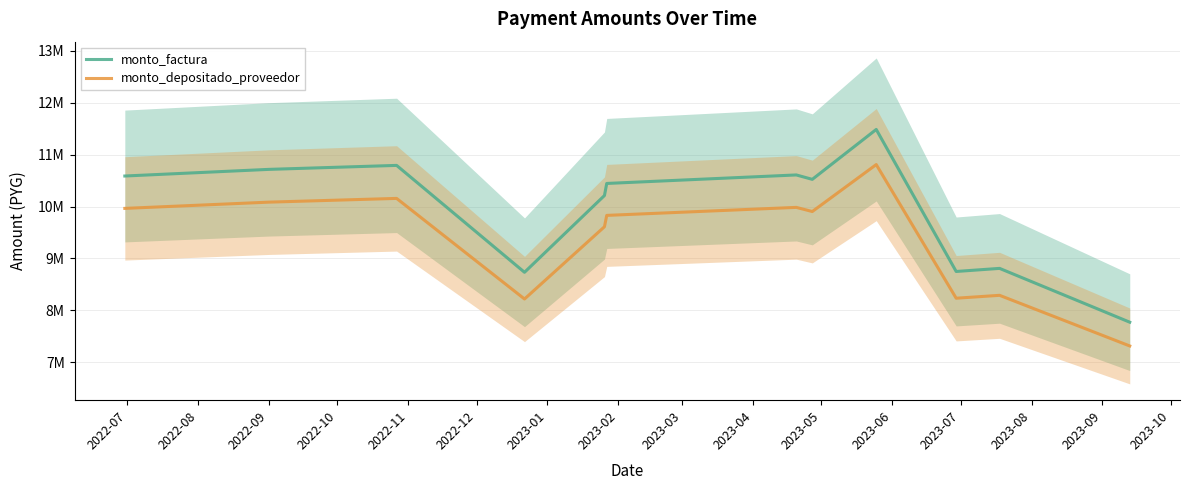

What is the difference between the maximum and minimum values in the monto_depositado_proveedor series?

3496924.3